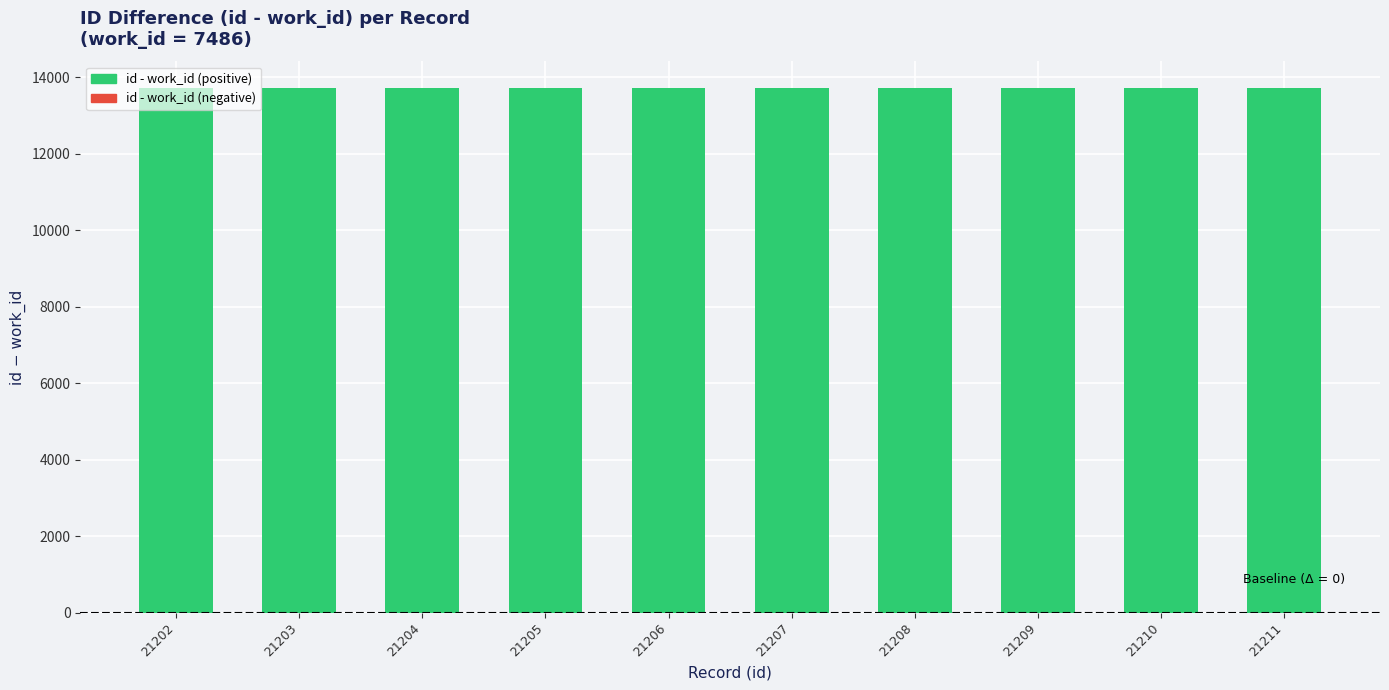

What is the minimum value shown in the chart?

13716